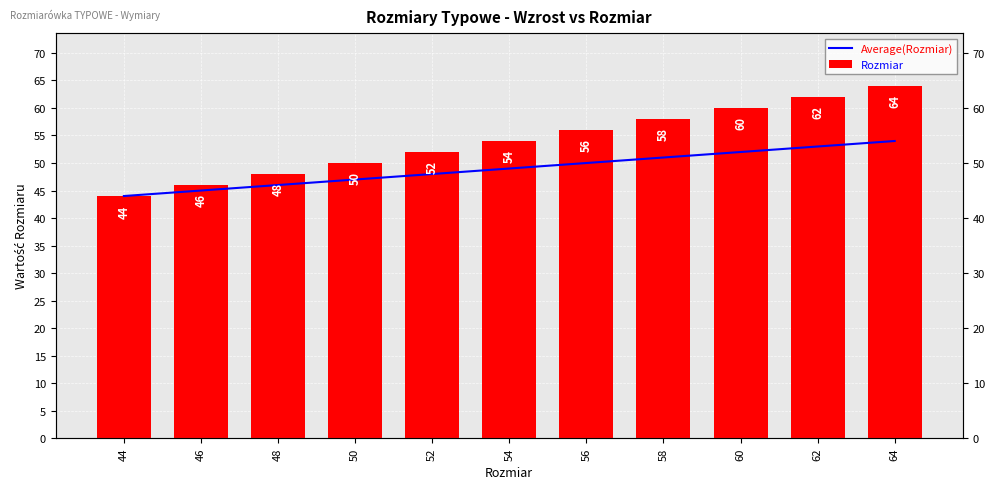

True or false: Rozmiar has a value of 54 at 54.

True